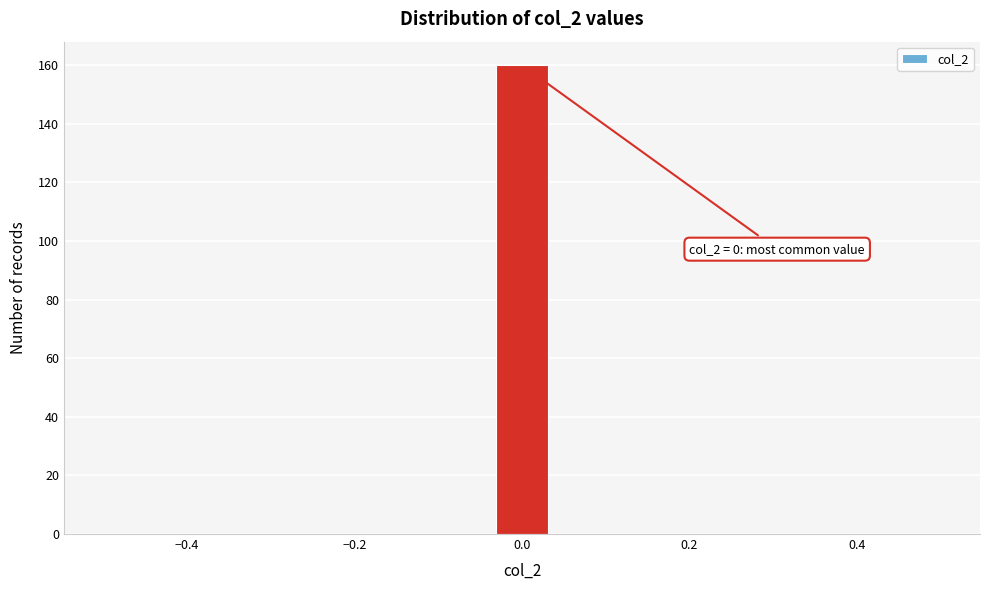

Around what value on the x-axis is the tallest bar? Give the approximate position of its centre, as read against the axis.

0.00